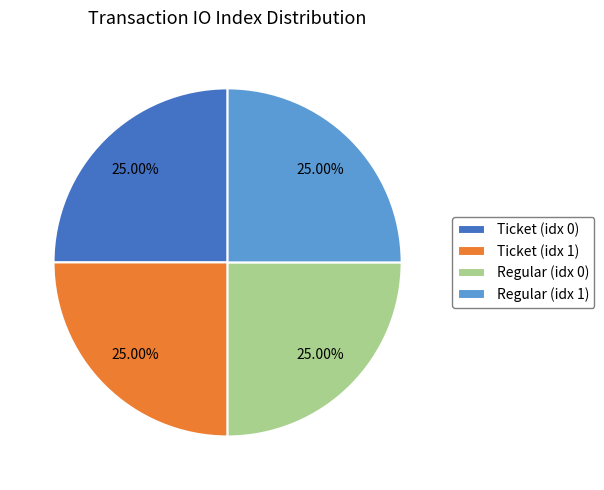

Approximately how many times larger is the value at Ticket (idx 0) compared to Ticket (idx 1)?

1.0